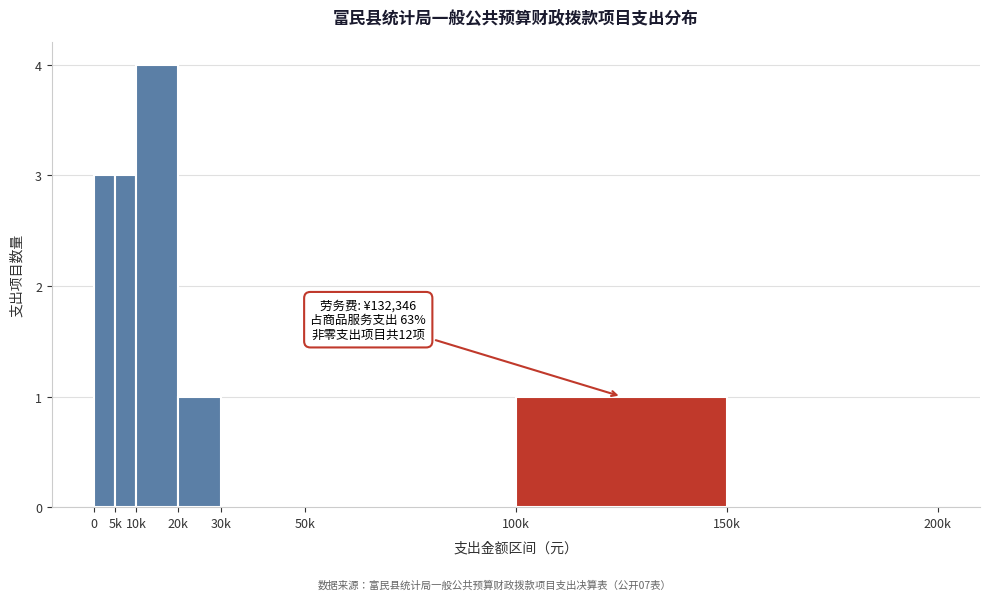

Reading right to left, what are all the values shown in this chart?

150k=0	100k=1	50k=0	30k=0	20k=1	10k=4	5k=3	0=3